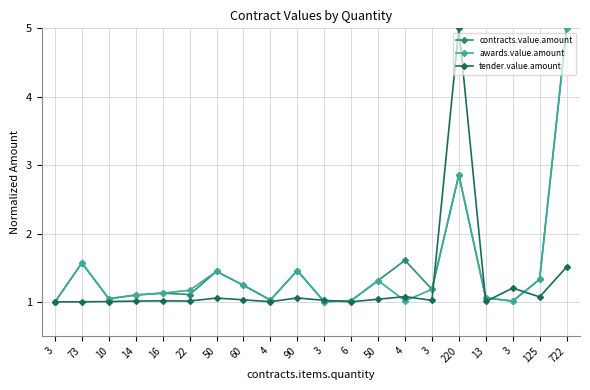

At which label is tender.value.amount closest to 3?

722